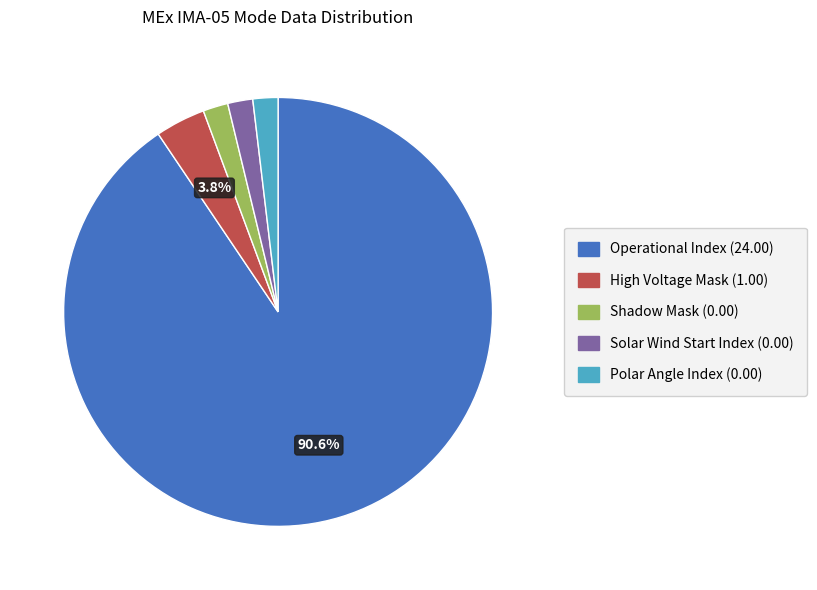

Is there a majority slice in this chart?

Yes